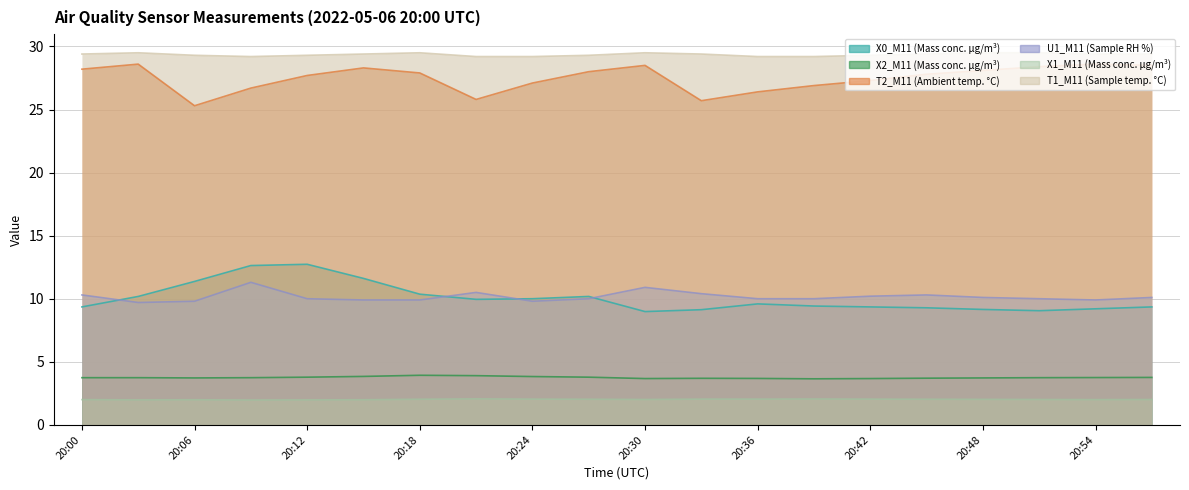

Where is the first local minimum for T1_M11 (Sample temp. °C)?

20:09